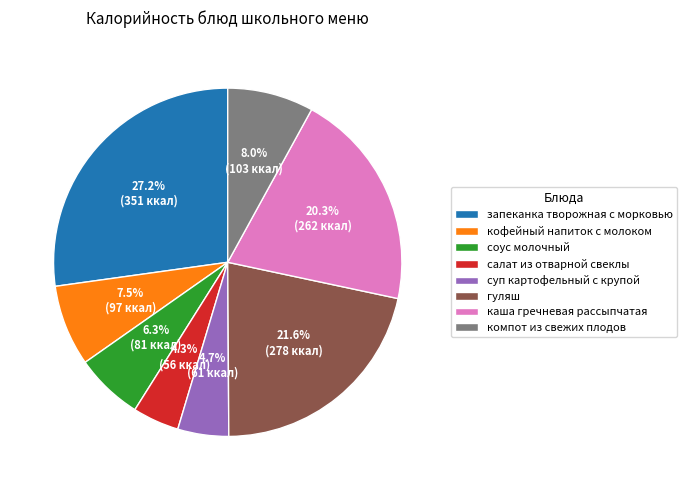

Is the sum of суп картофельный с крупой and кофейный напиток с молоком greater than half?

No